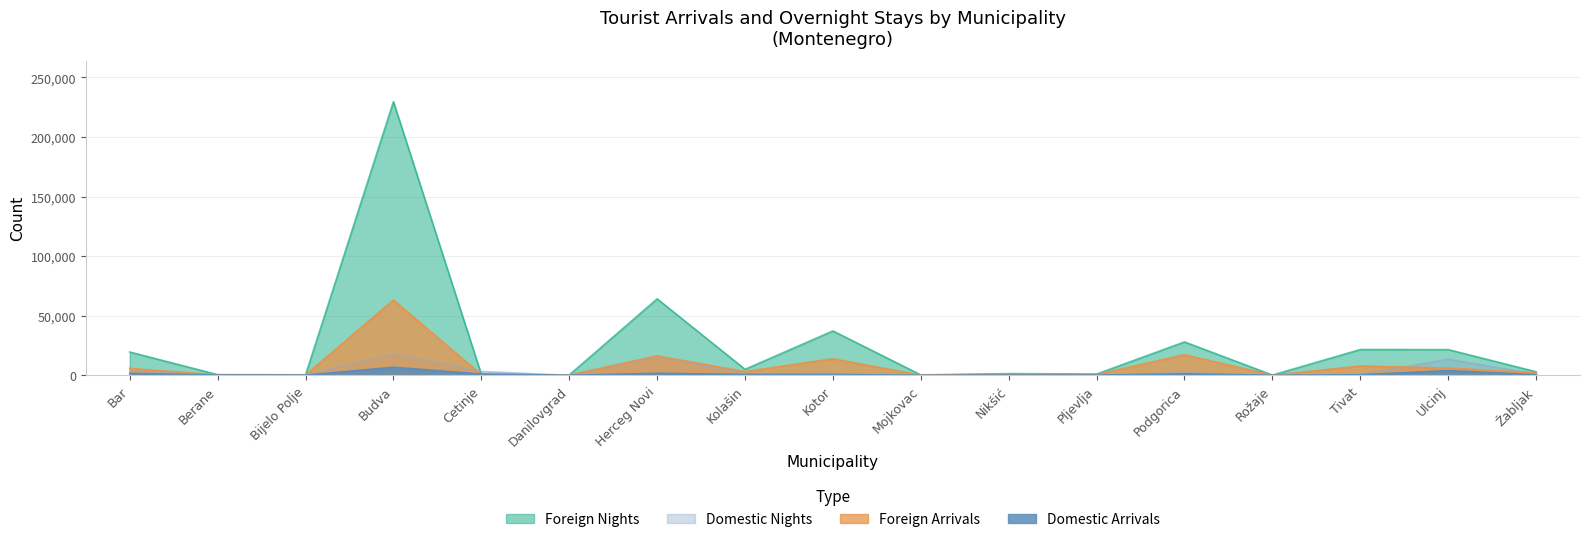

Is the value of Foreign Arrivals at Pljevlja greater than the value of Domestic Arrivals at Berane?

Yes